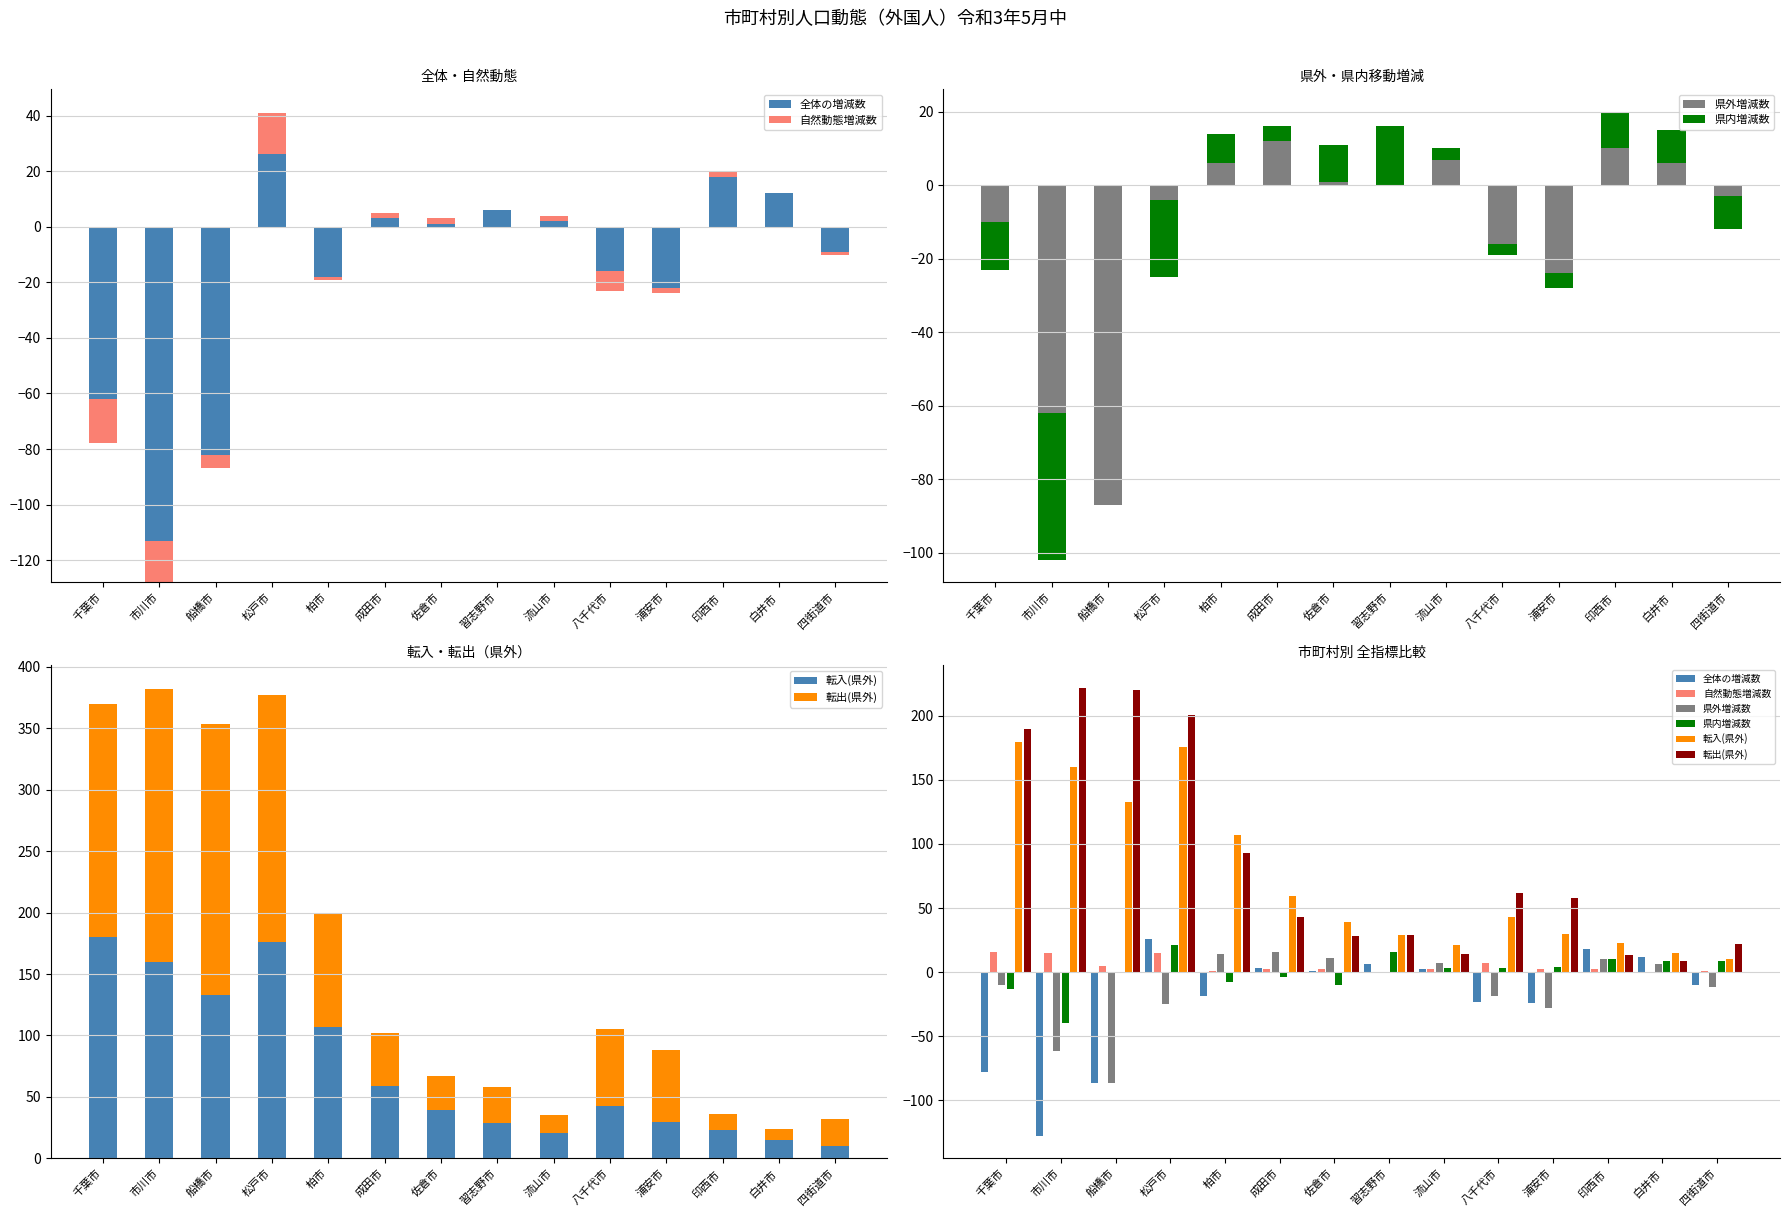

How many data points in 全体の増減数 are above 1?

6